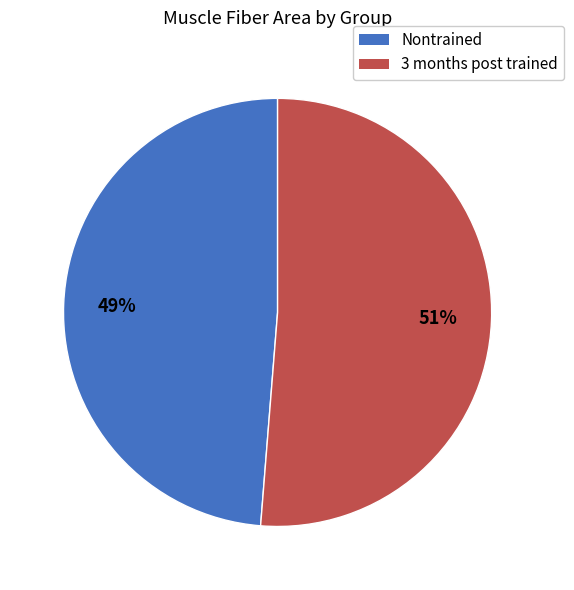

Is the sum of 3 months post trained and Nontrained greater than half?

Yes